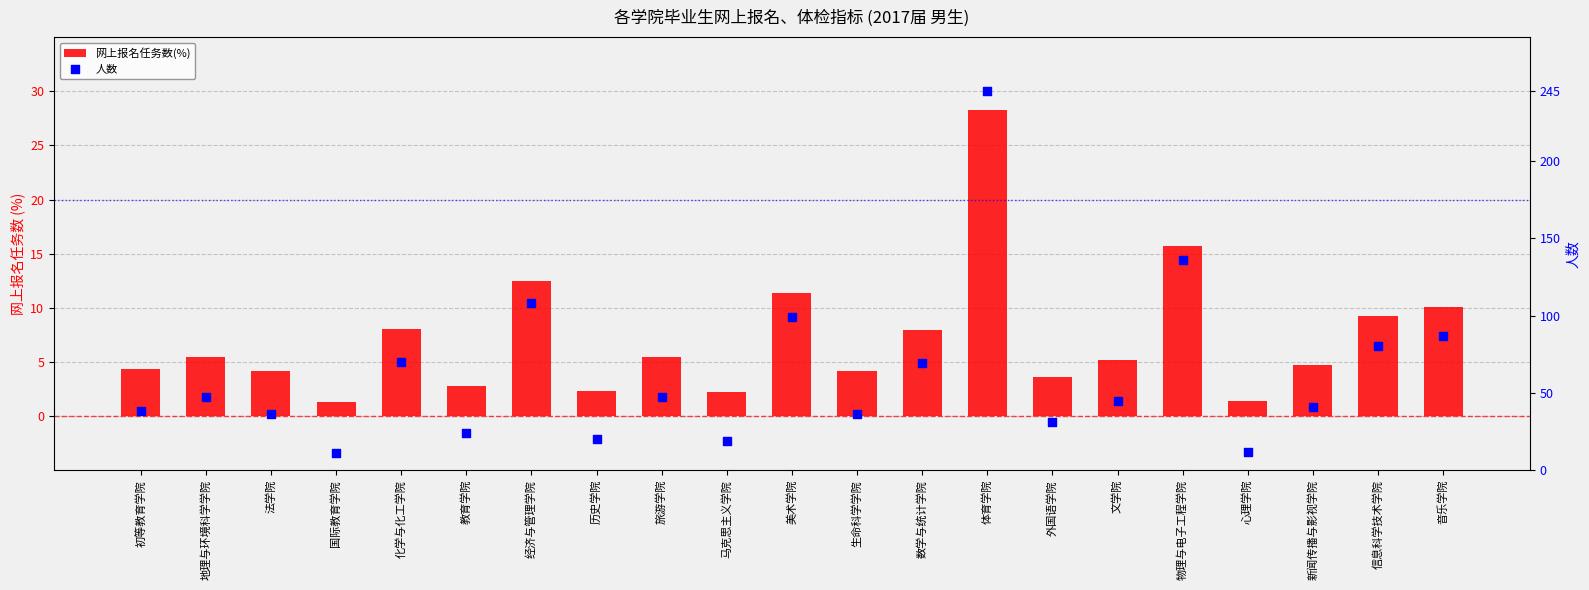

What are all the series names shown in the legend?

网上报名任务数(%), 人数